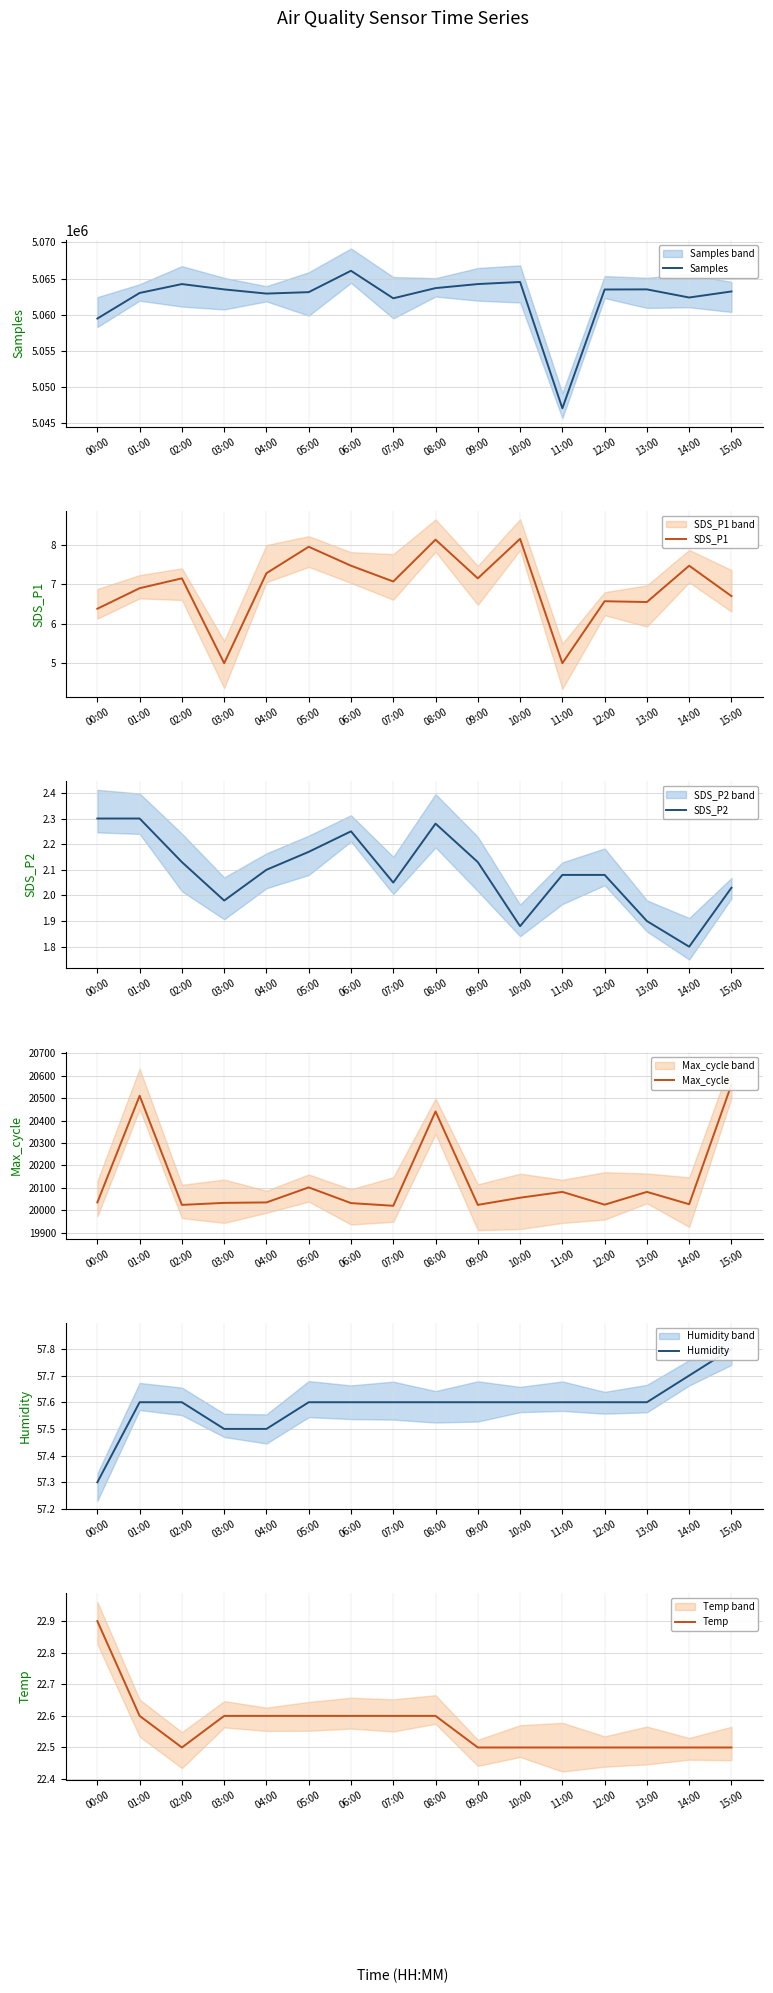

What is the value of the SDS_P2 point at the 1st from the left?

2.3